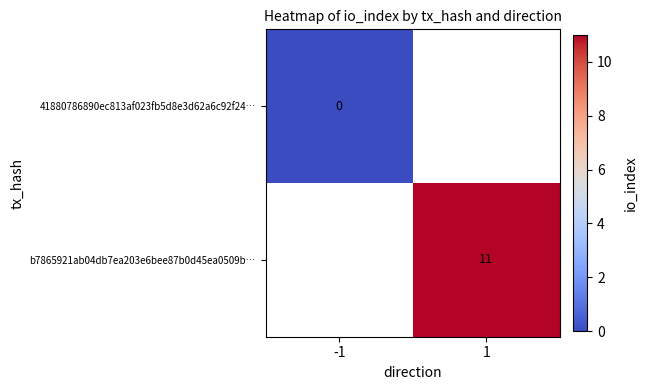

The value of b7865921ab04db7ea203e6bee87b0d45ea0509b… at 1 is 17. True or false?

False